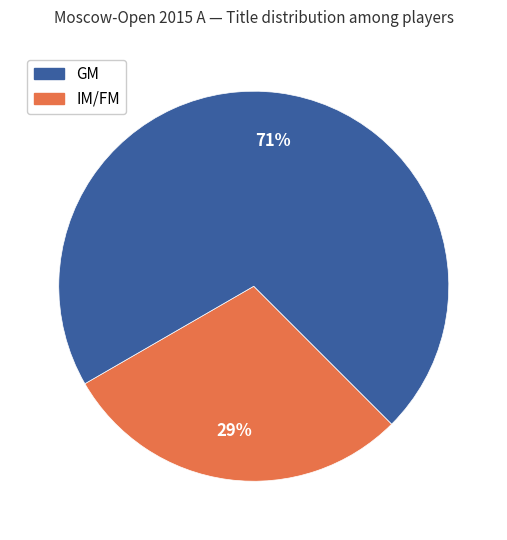

Is it true that IM/FM is 71% of the pie?

True